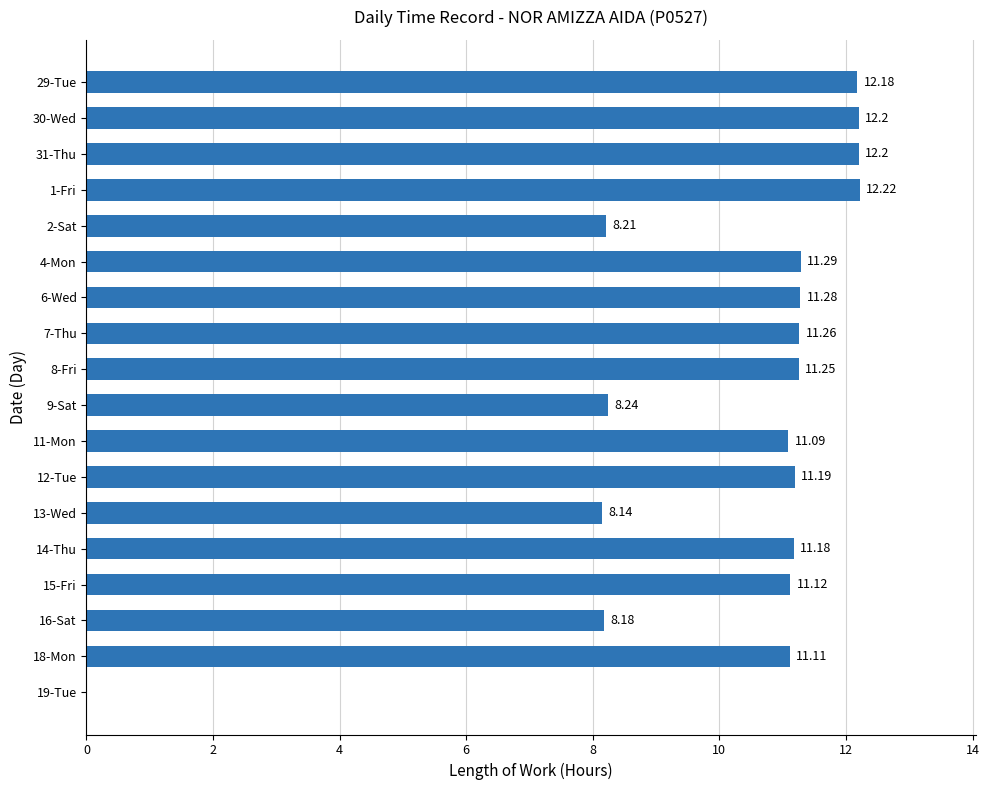

What is the sum of all values?

182.3